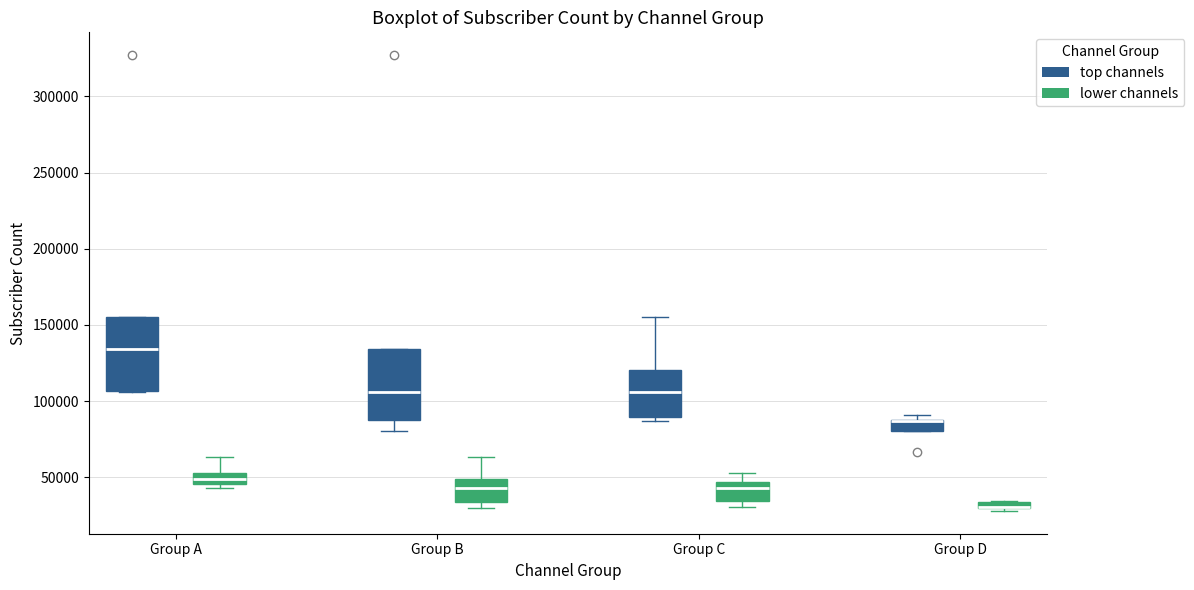

Where is the upper edge of the box for Group A (top channels) on the y-axis? The values are not printed on the chart, so give them approximately, as read against the axis.

155000